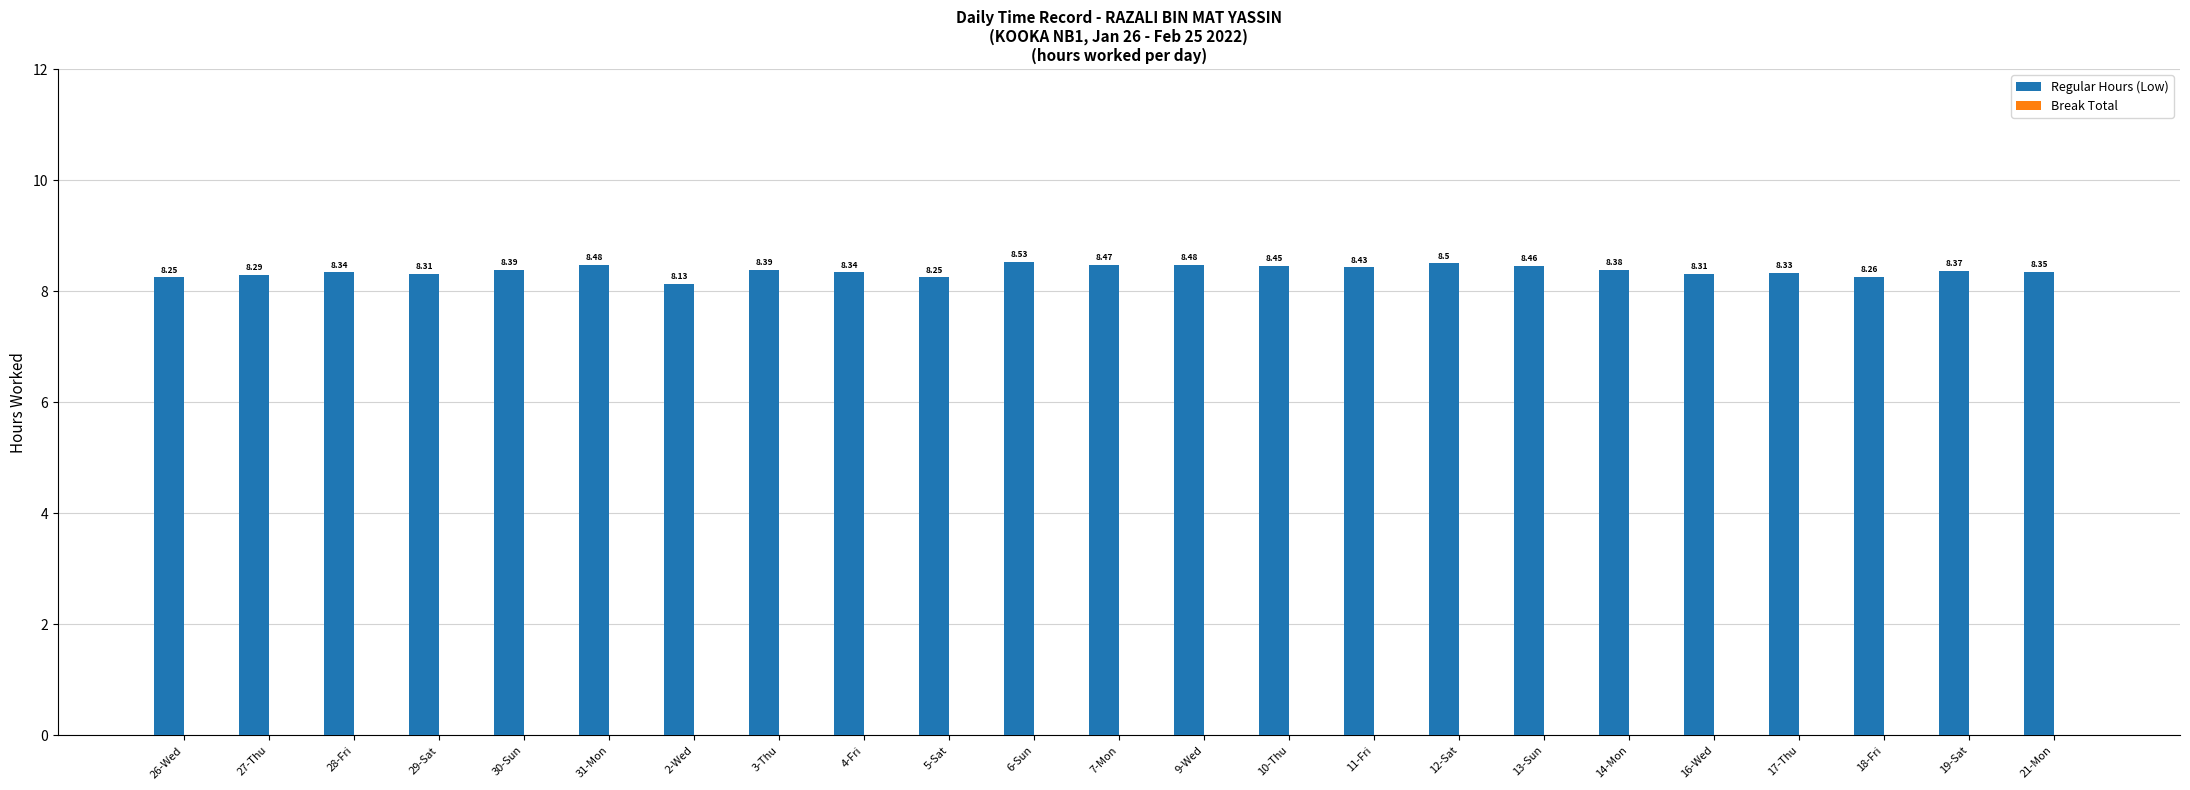

What is the label of the 18th bar from the right?

31-Mon